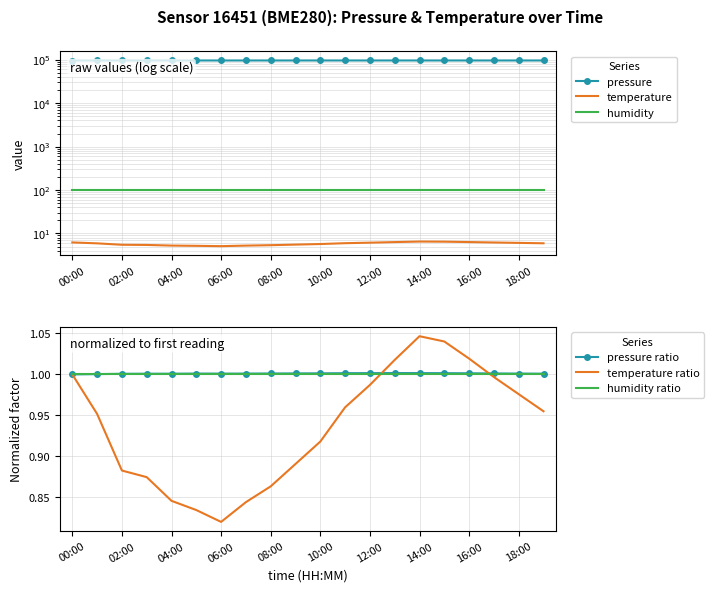

What is the maximum value for temperature ratio?

1.0